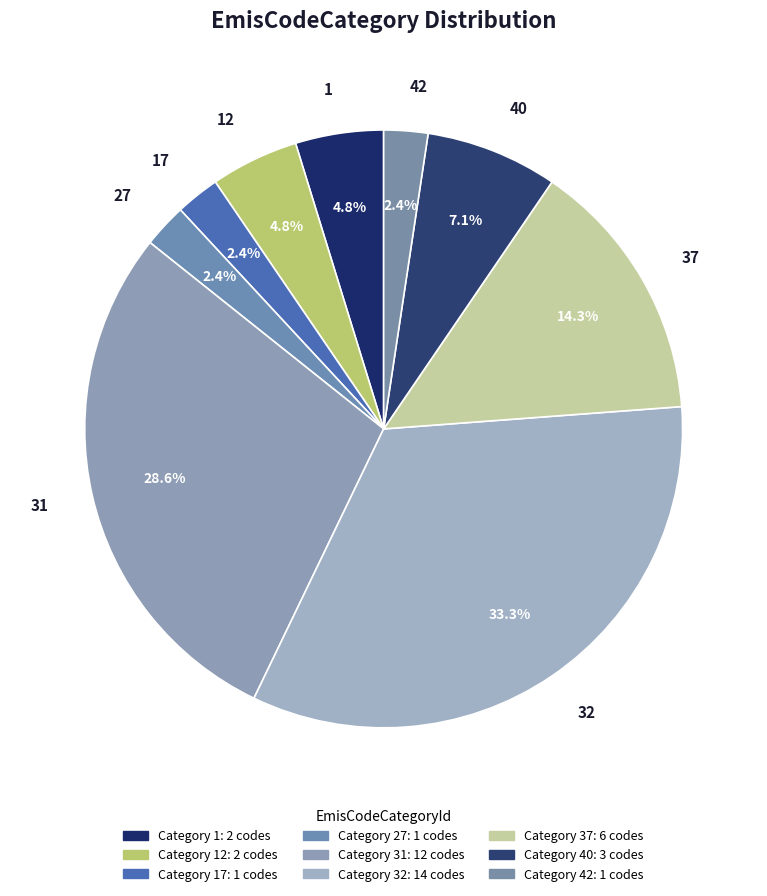

How many segments does this pie chart have?

9